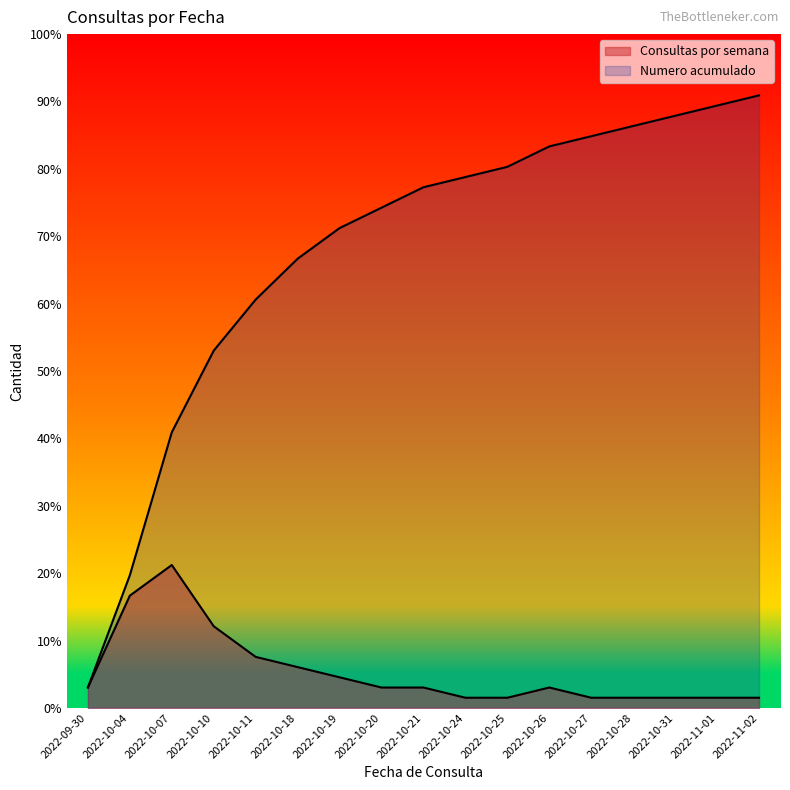

At how many categories does at least one series exceed 10?

16